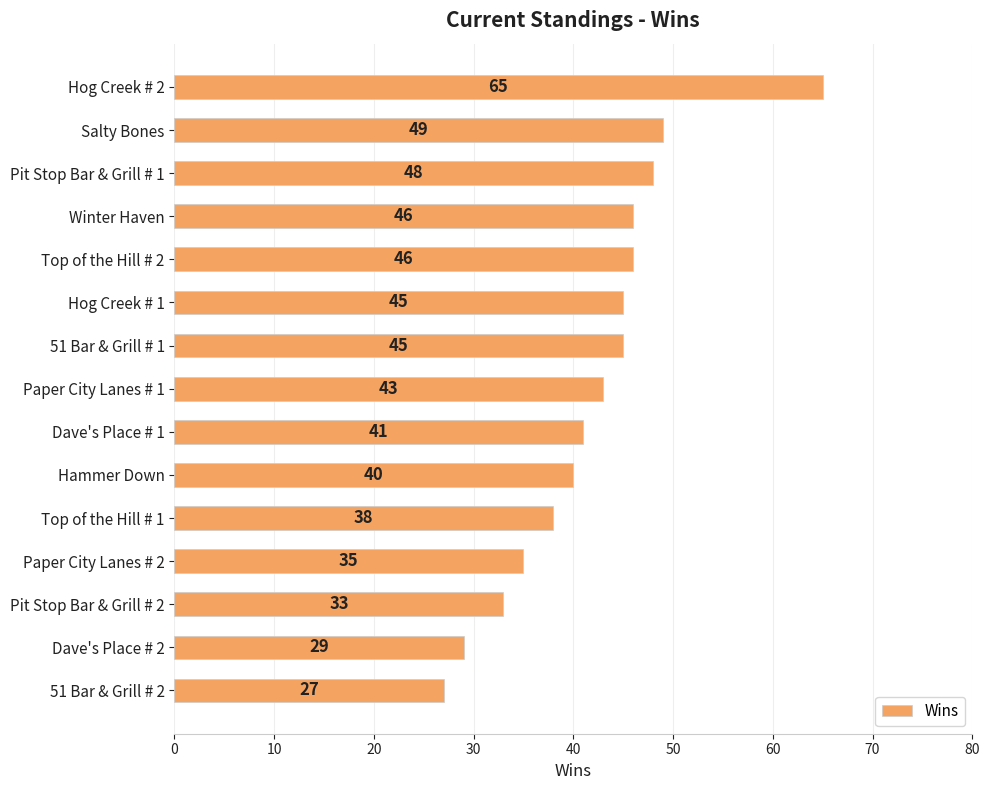

True or false: the data shows 12 at Pit Stop Bar & Grill # 2.

False